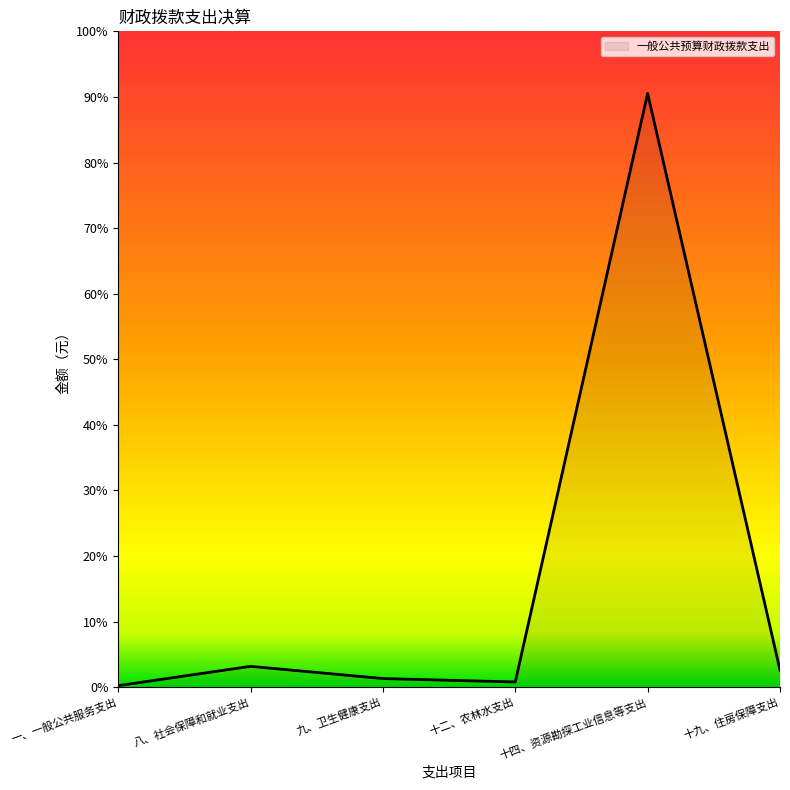

Which has a higher value, 十二、农林水支出 or 十九、住房保障支出?

十九、住房保障支出